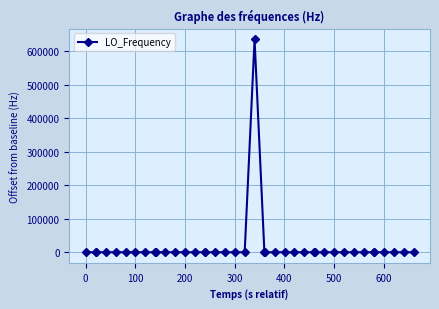

What is the difference between the maximum and minimum values?

635710.8